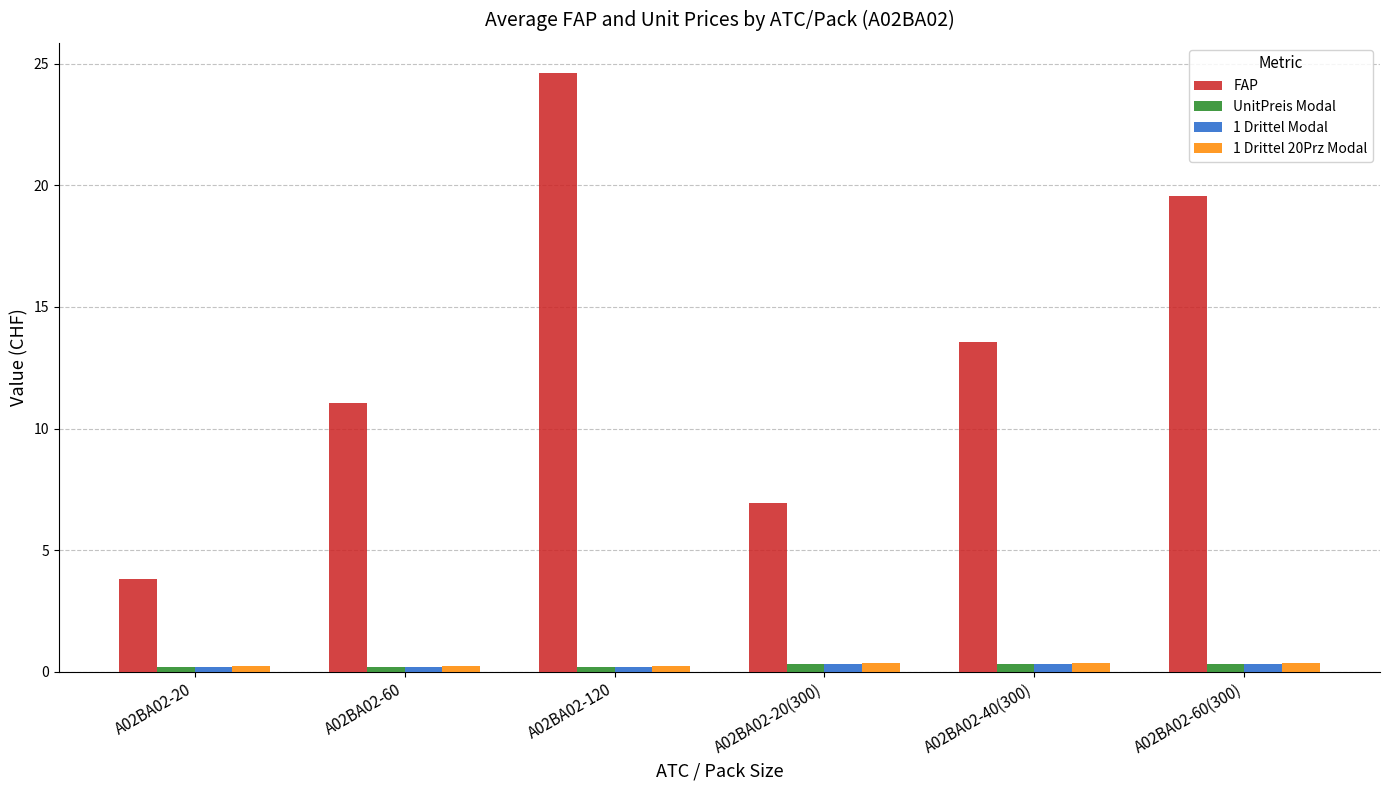

The value of FAP at A02BA02-60 is 7.1. True or false?

False